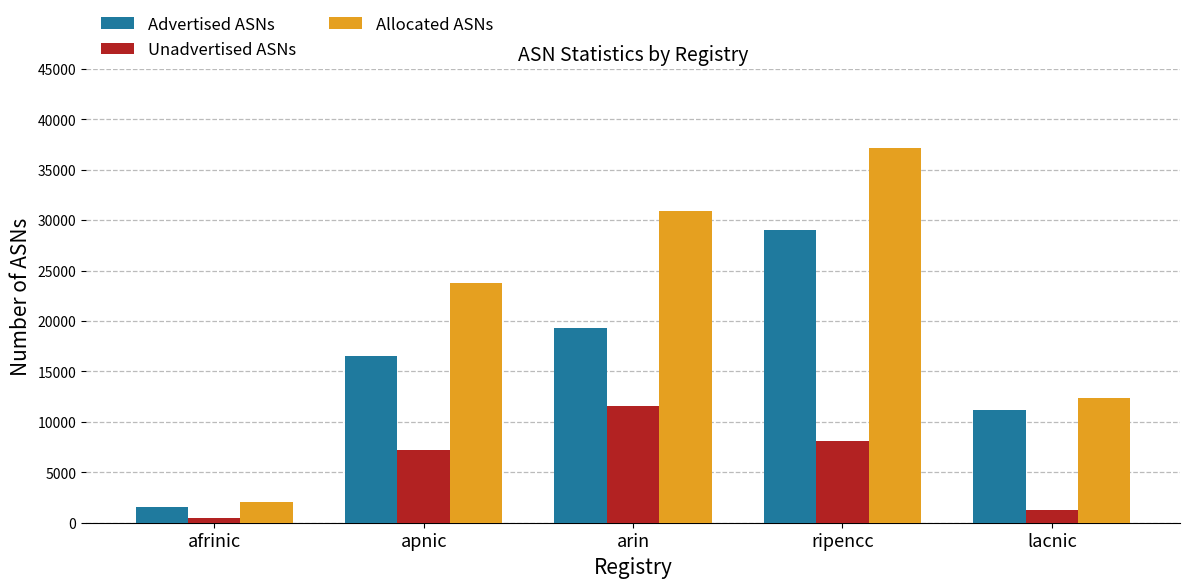

Rank the series by their average value, from lowest to highest.

Unadvertised ASNs, Advertised ASNs, Allocated ASNs